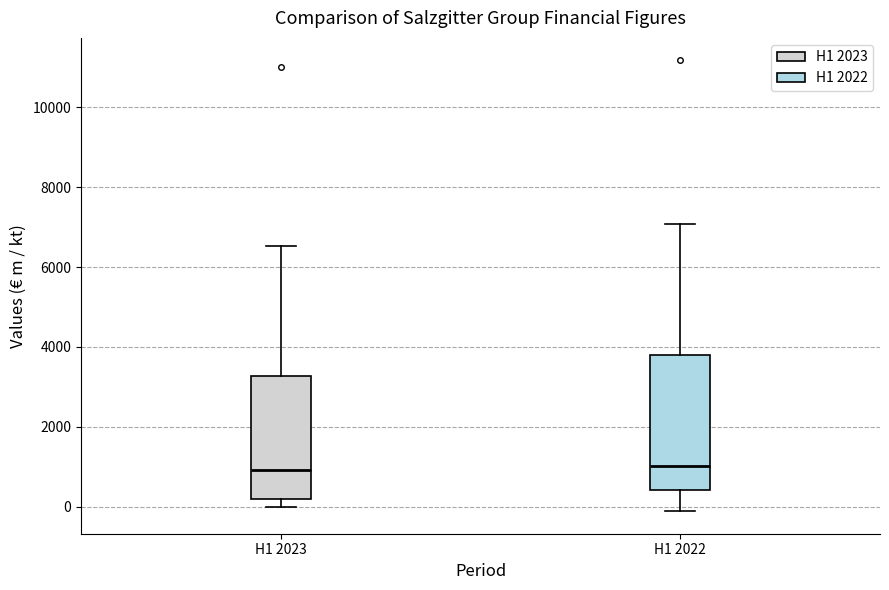

Which box is the tallest, from its lower edge to its upper edge?

H1 2022